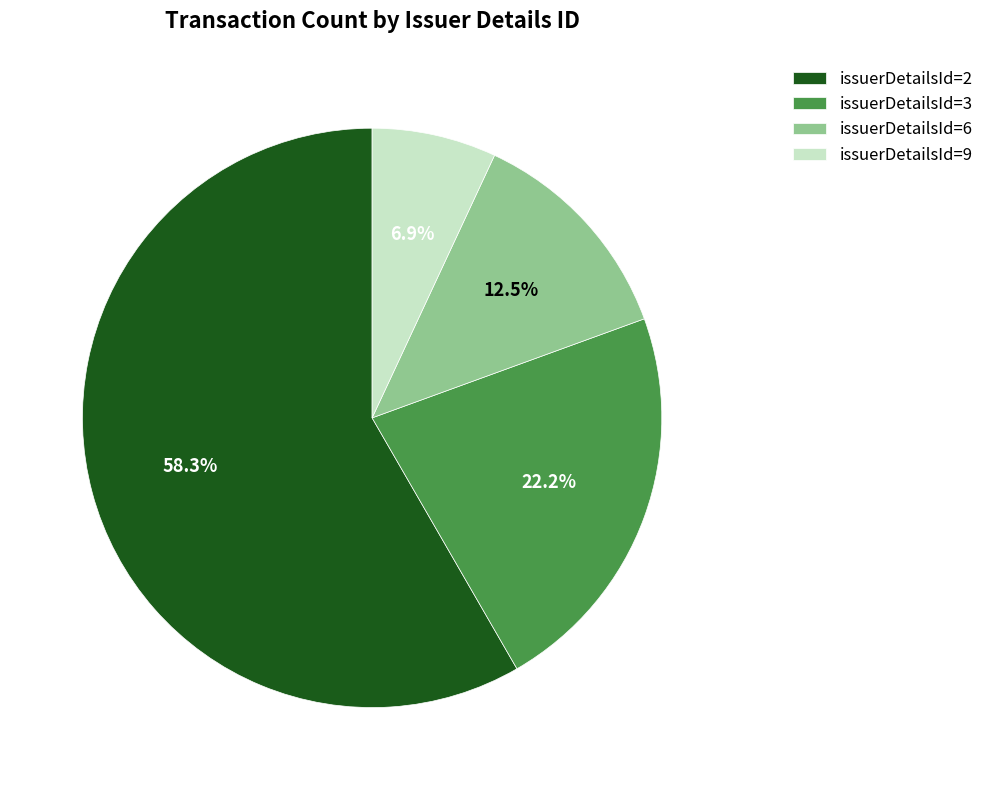

The issuerDetailsId=9 slice represents 7% of the pie. True or false?

True